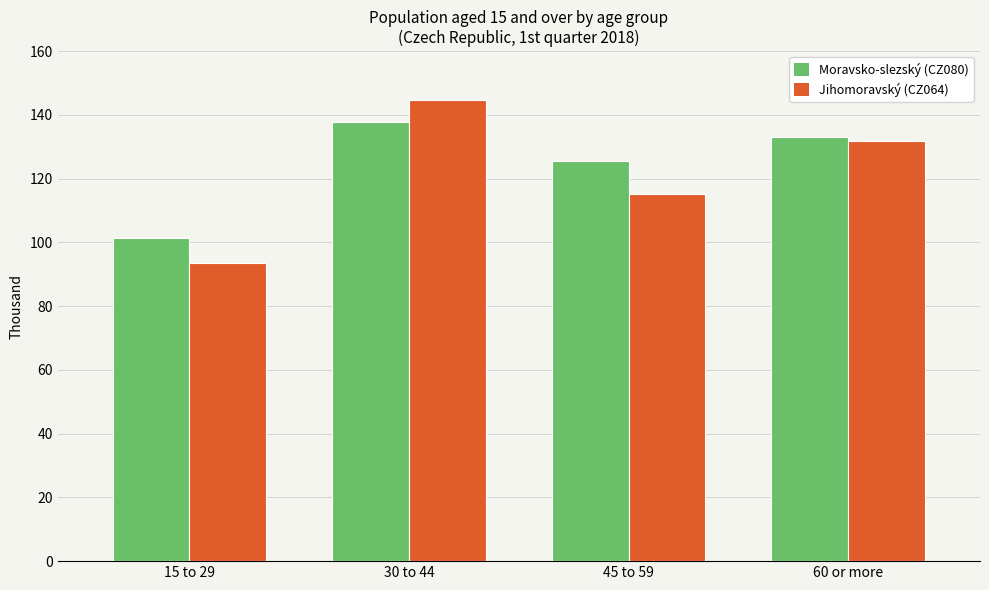

What is the spread (max minus min) of values at 45 to 59?

10.1